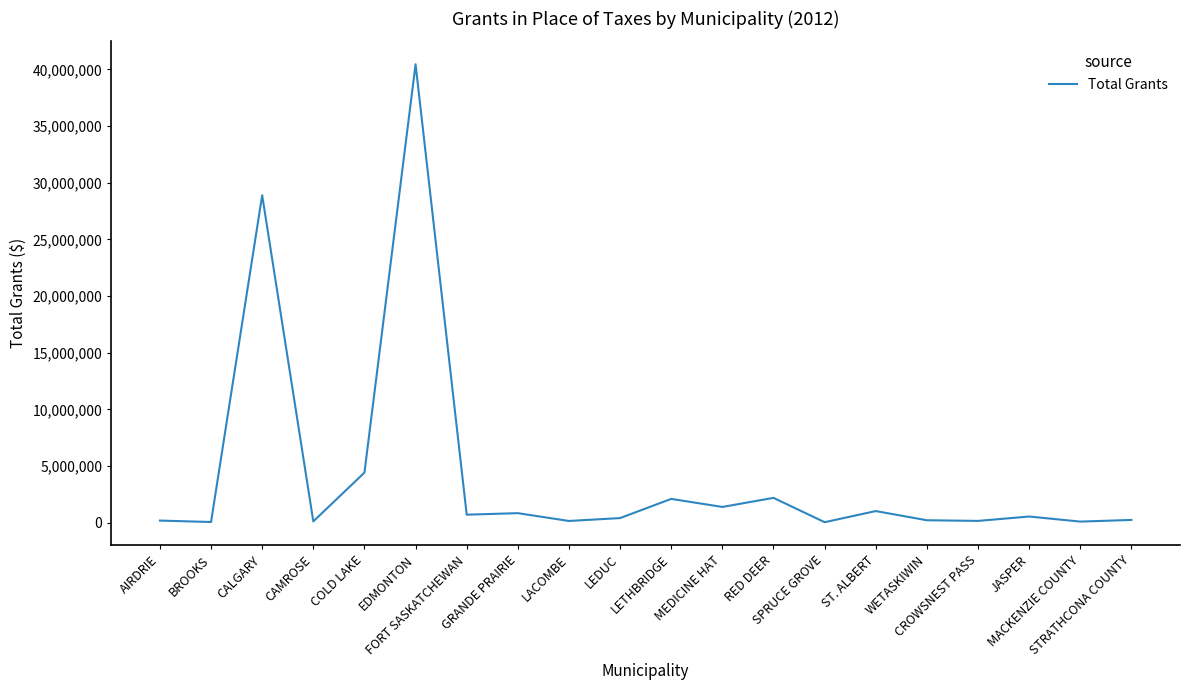

What is the difference between the maximum and minimum values?

40418832